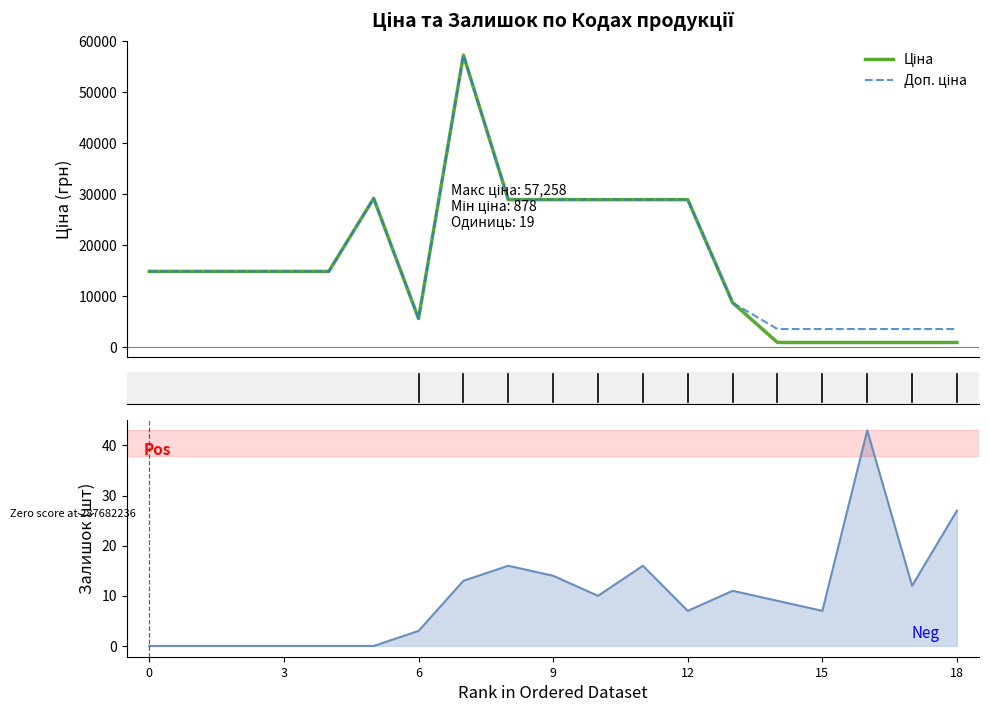

How many interior local peaks does the Доп. ціна series have?

2